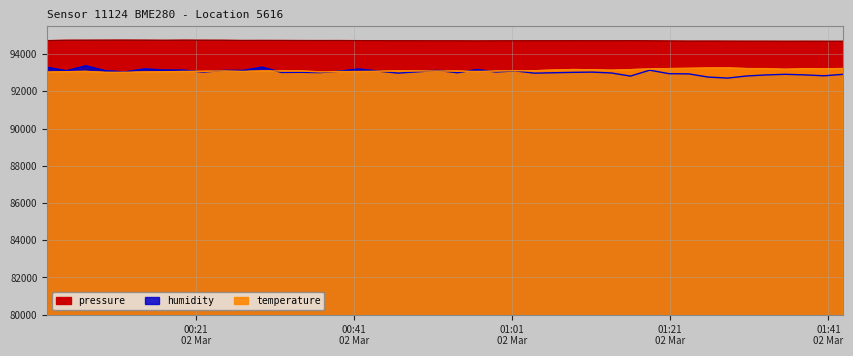

What is the sum of all pressure values?

3788757.5